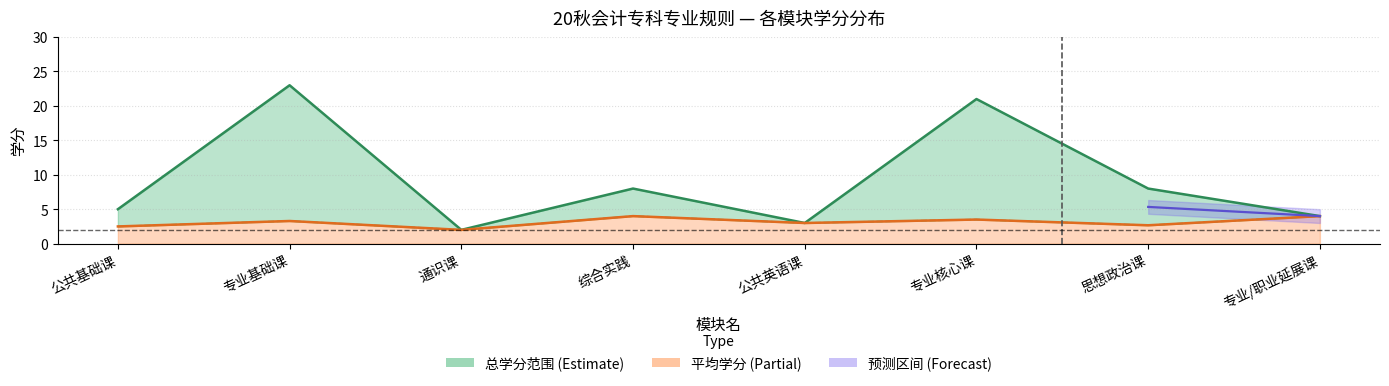

The value of 总学分 at 专业核心课 is 21.0. True or false?

True